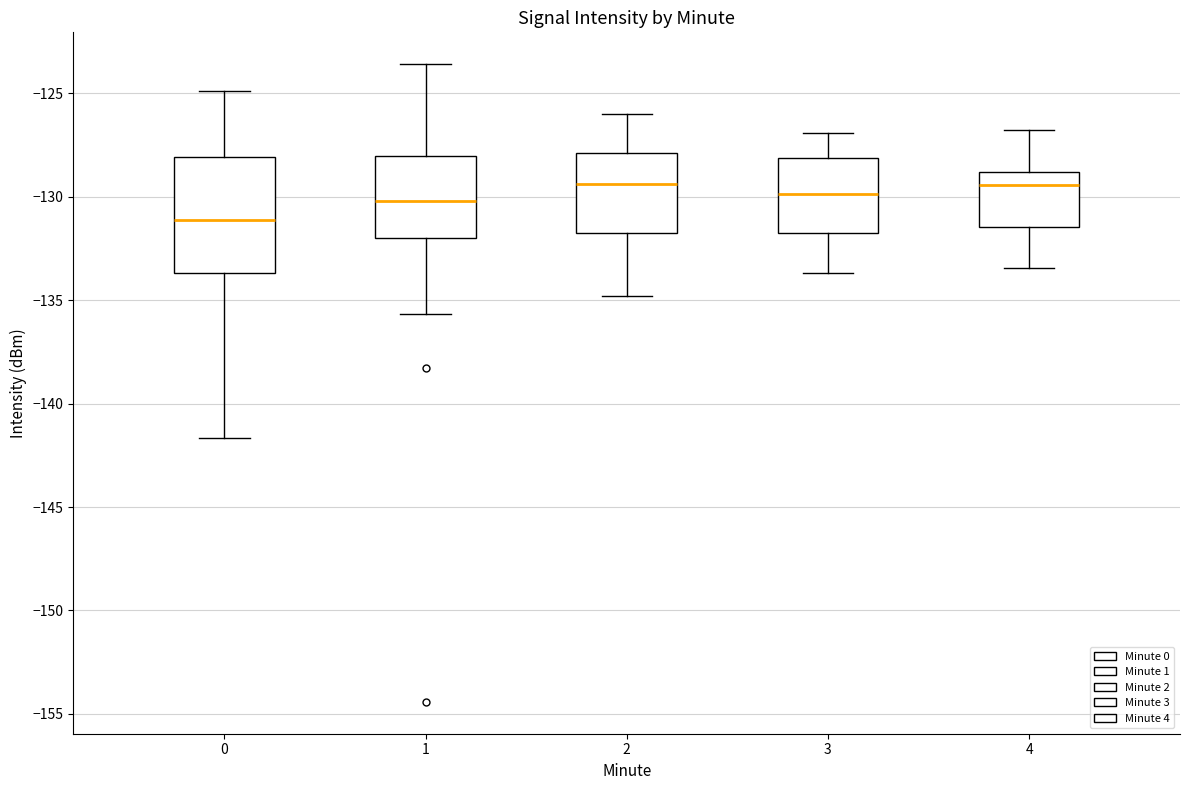

Comparing the boxes themselves (not the whiskers), which one is the tallest?

0